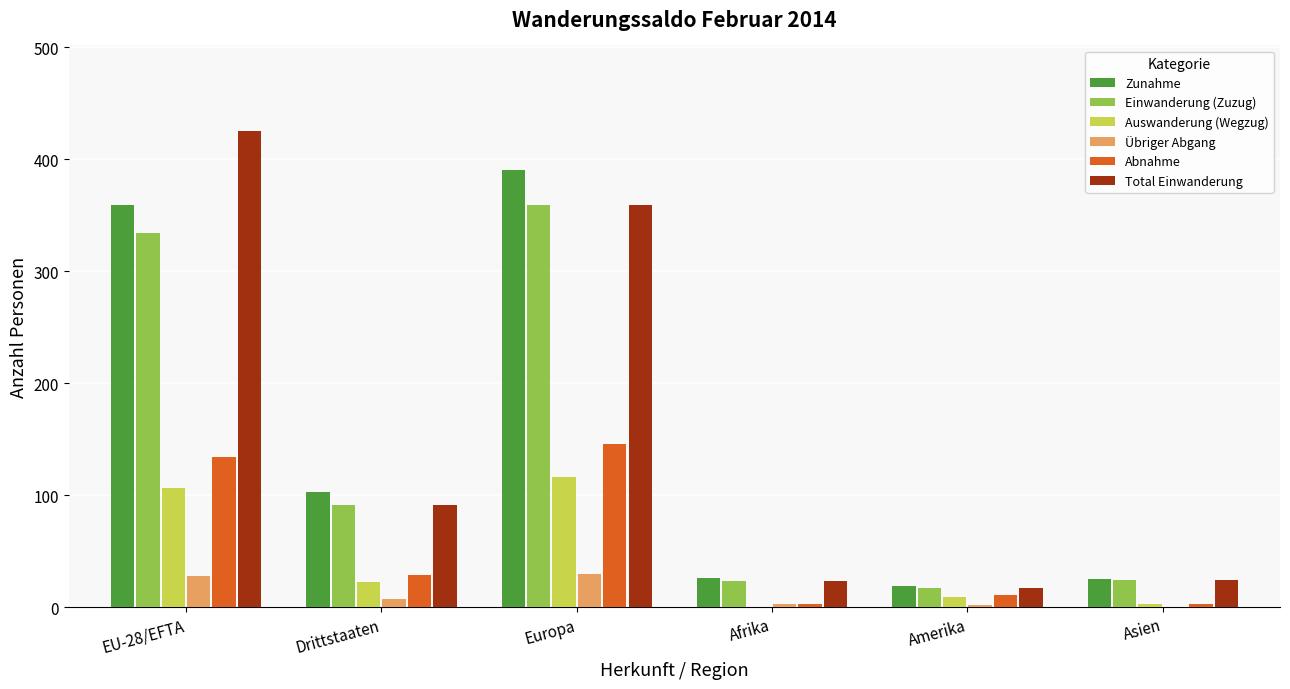

Which series has the largest range (max minus min)?

Total Einwanderung